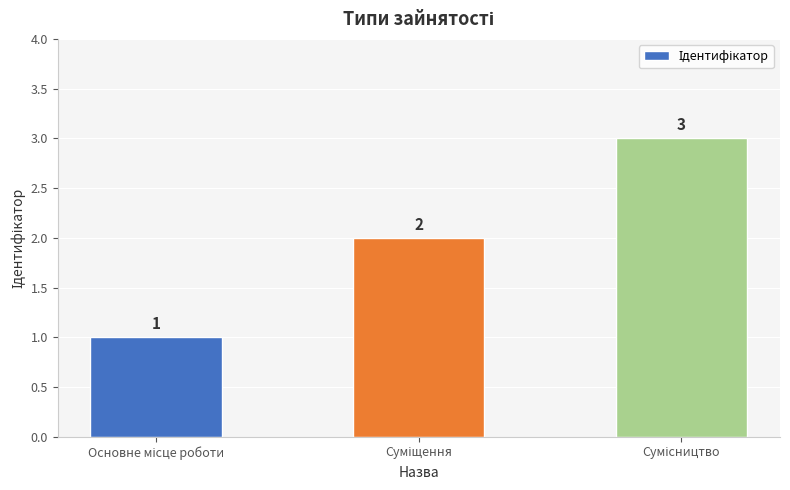

What is the average value?

2